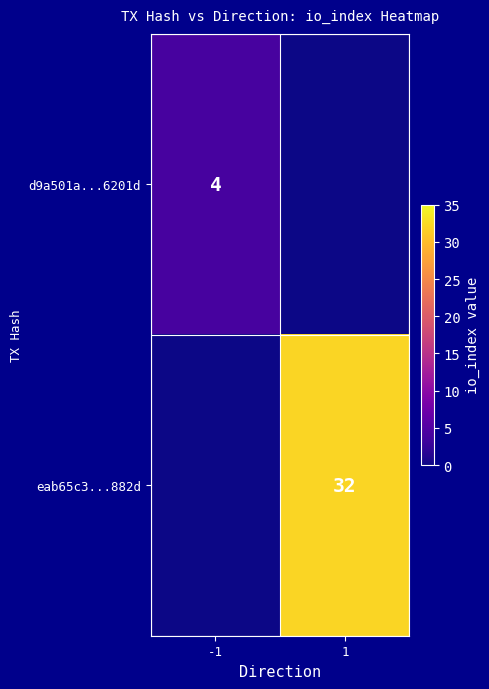

Is the value of eab65c3...882d at 1 greater than the value of d9a501a...6201d at -1?

Yes